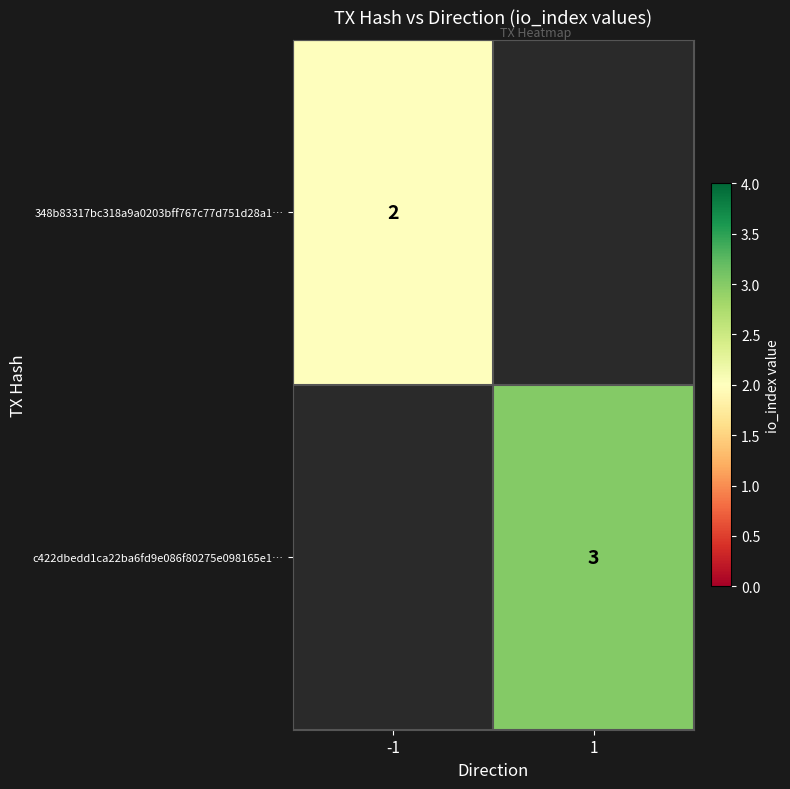

The value of c422dbedd1ca22ba6fd9e086f80275e098165e1… at 1 is 3. True or false?

True